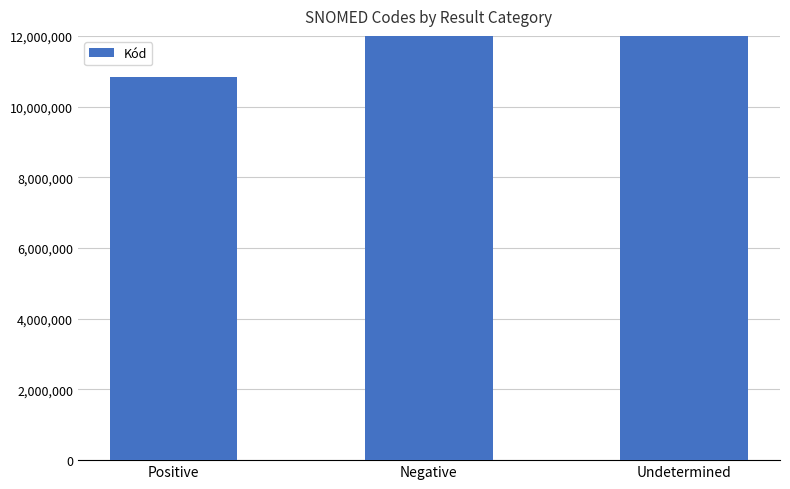

What is the change in value from Negative to Undetermined?

+112682991